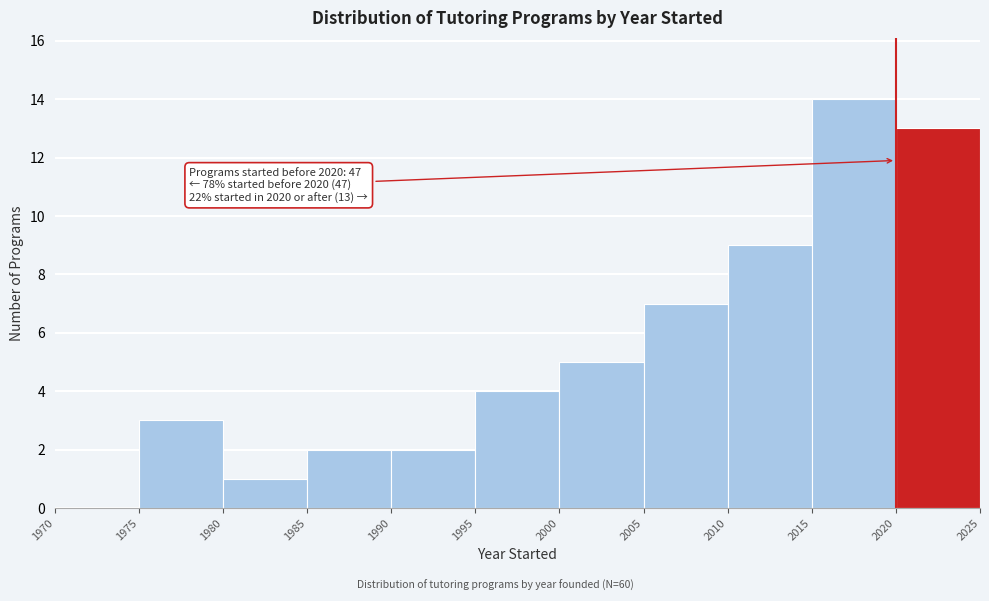

Which range on the x-axis has the tallest bar?

2015 to 2020